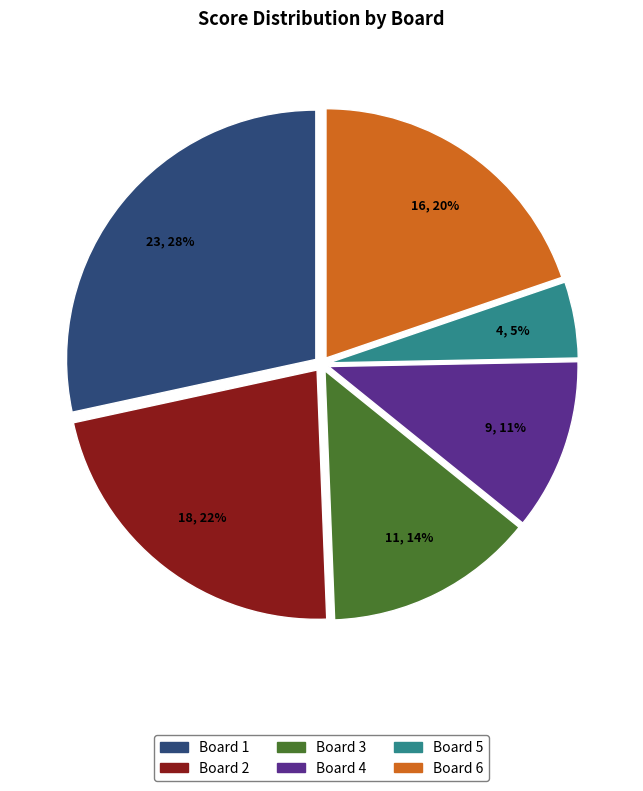

To the nearest percent, what percentage of the pie is Board 2?

22%